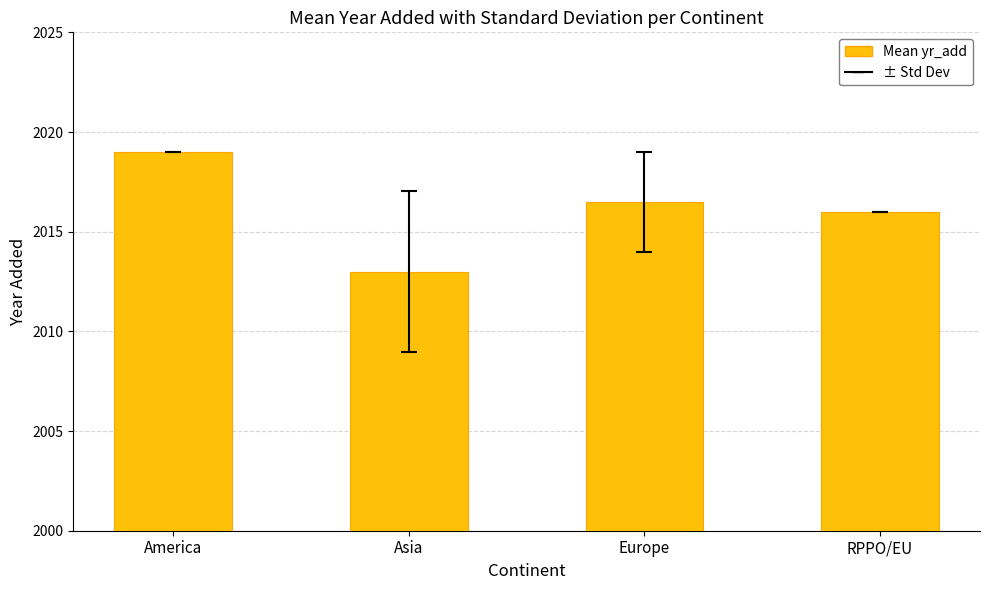

What is the minimum value shown in the chart?

2013.0